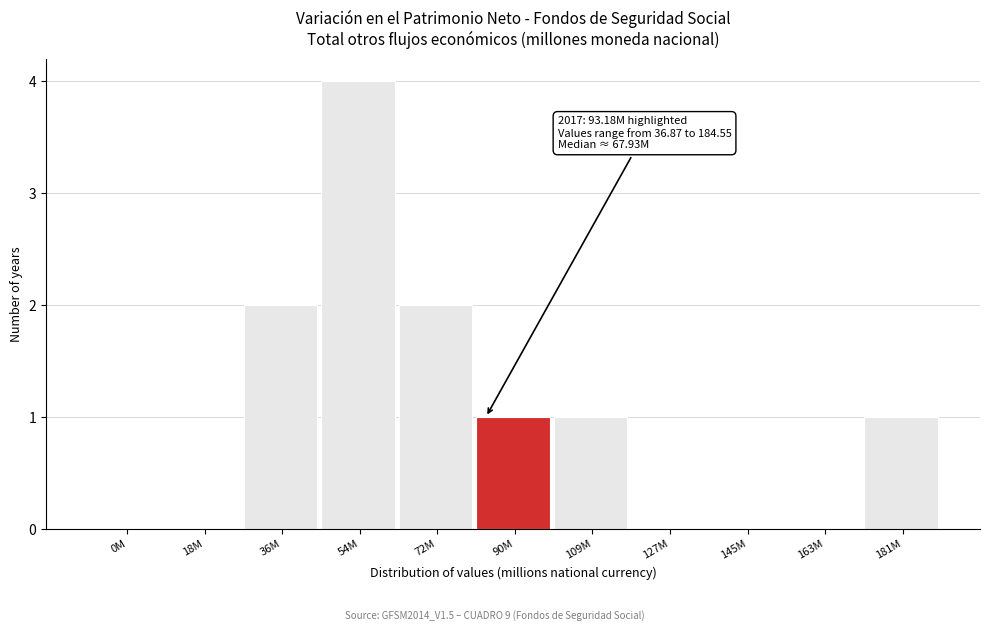

Reading left to right, what are all the values shown in this chart?

0M=0	18M=0	36M=2	54M=4	72M=2	90M=1	109M=1	127M=0	145M=0	163M=0	181M=1